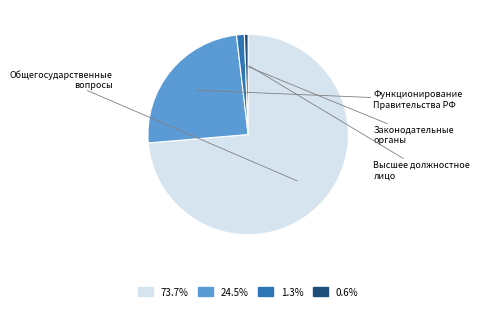

Does any single category account for the majority?

Yes